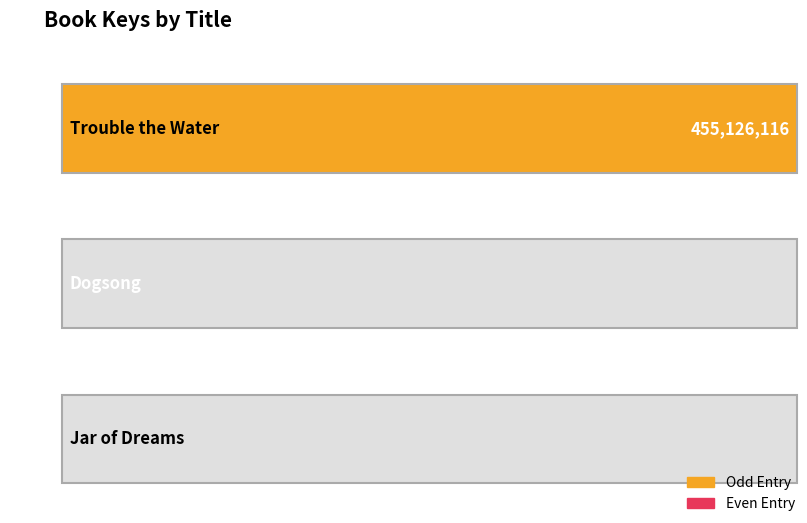

Reading left to right, extract all data points from this chart.

455126116	6574	6285